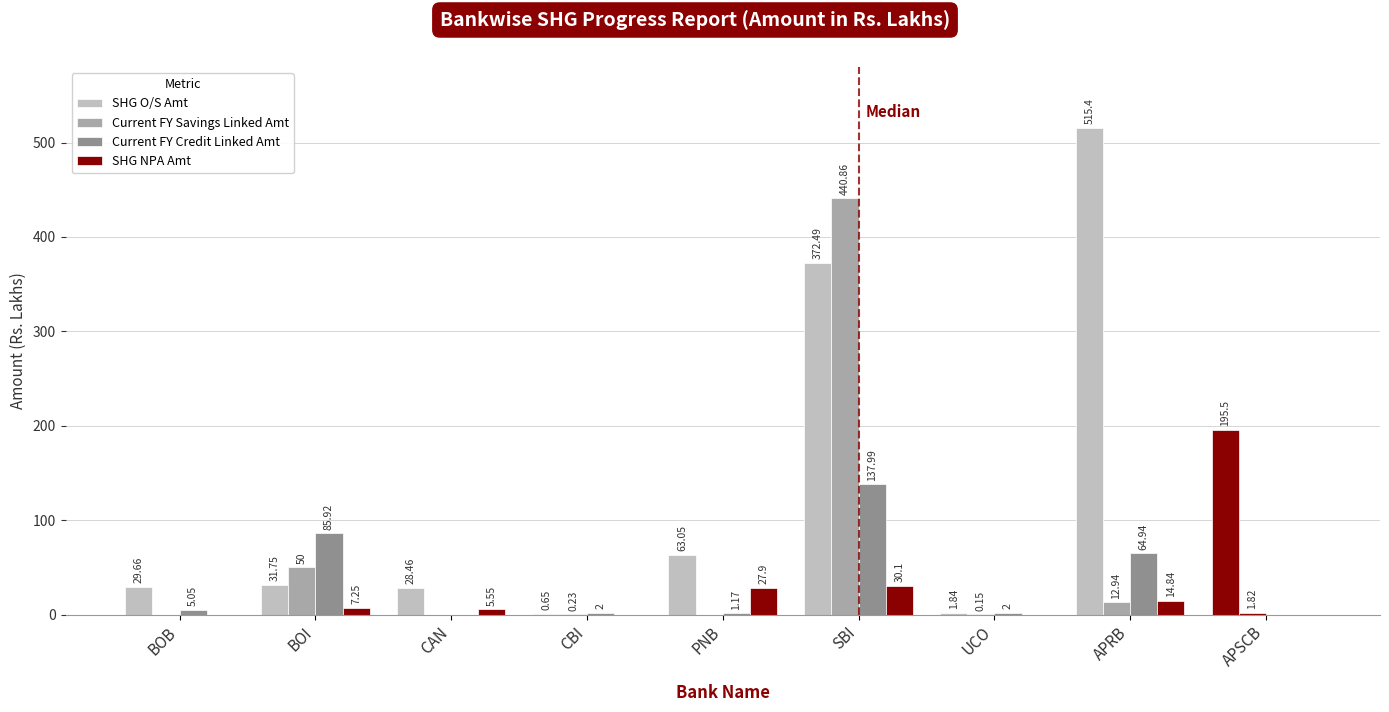

The SHG NPA Amt series shows 7.2 at BOI. True or false?

True